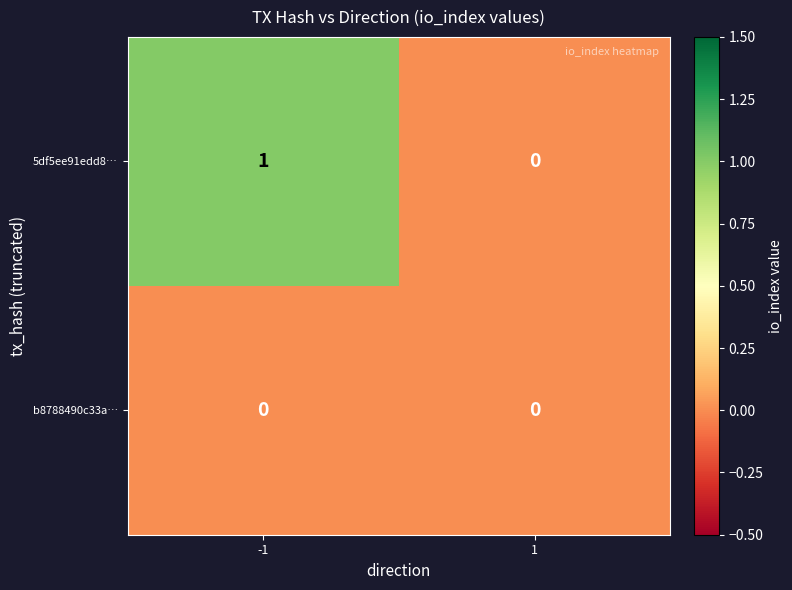

List the series in order of their peak value, highest first.

5df5ee91edd8…, b8788490c33a…